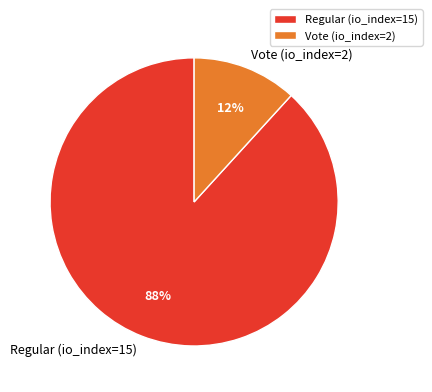

Combined, do Vote (io_index=2) and Regular (io_index=15) account for over 50%?

Yes